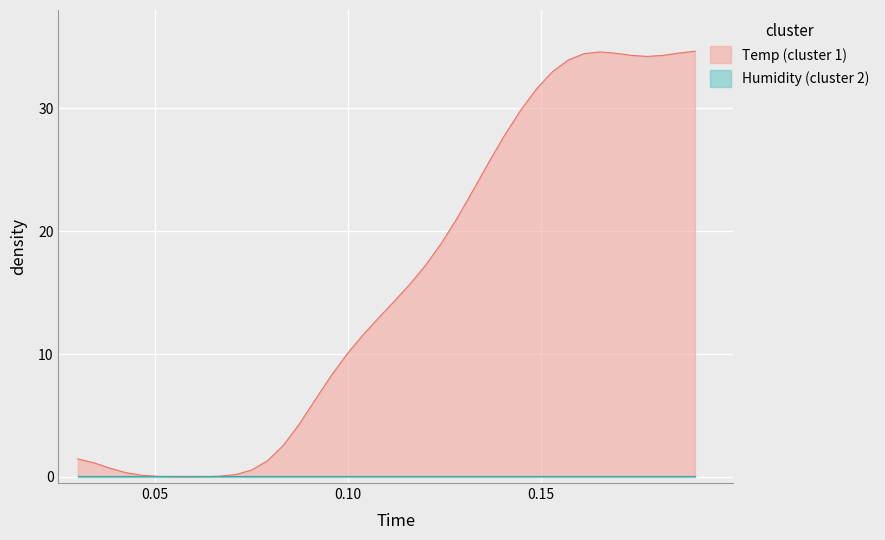

Which series has the widest spread of values?

Temp (cluster 1)